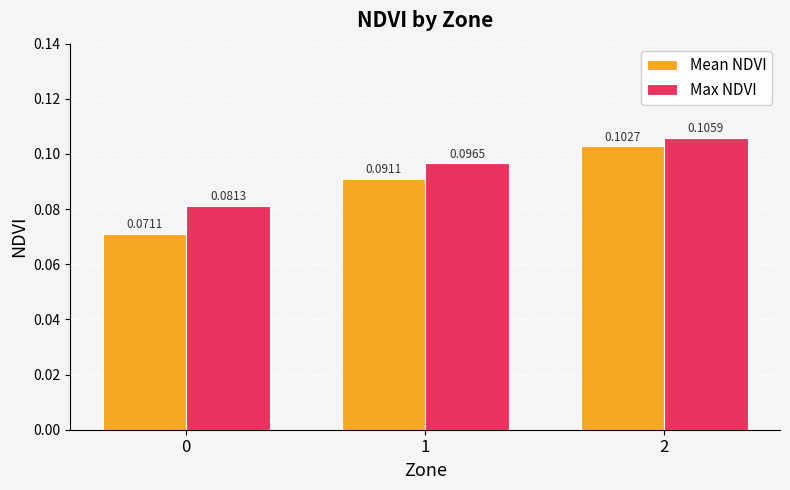

Count the number of data series in this chart.

2